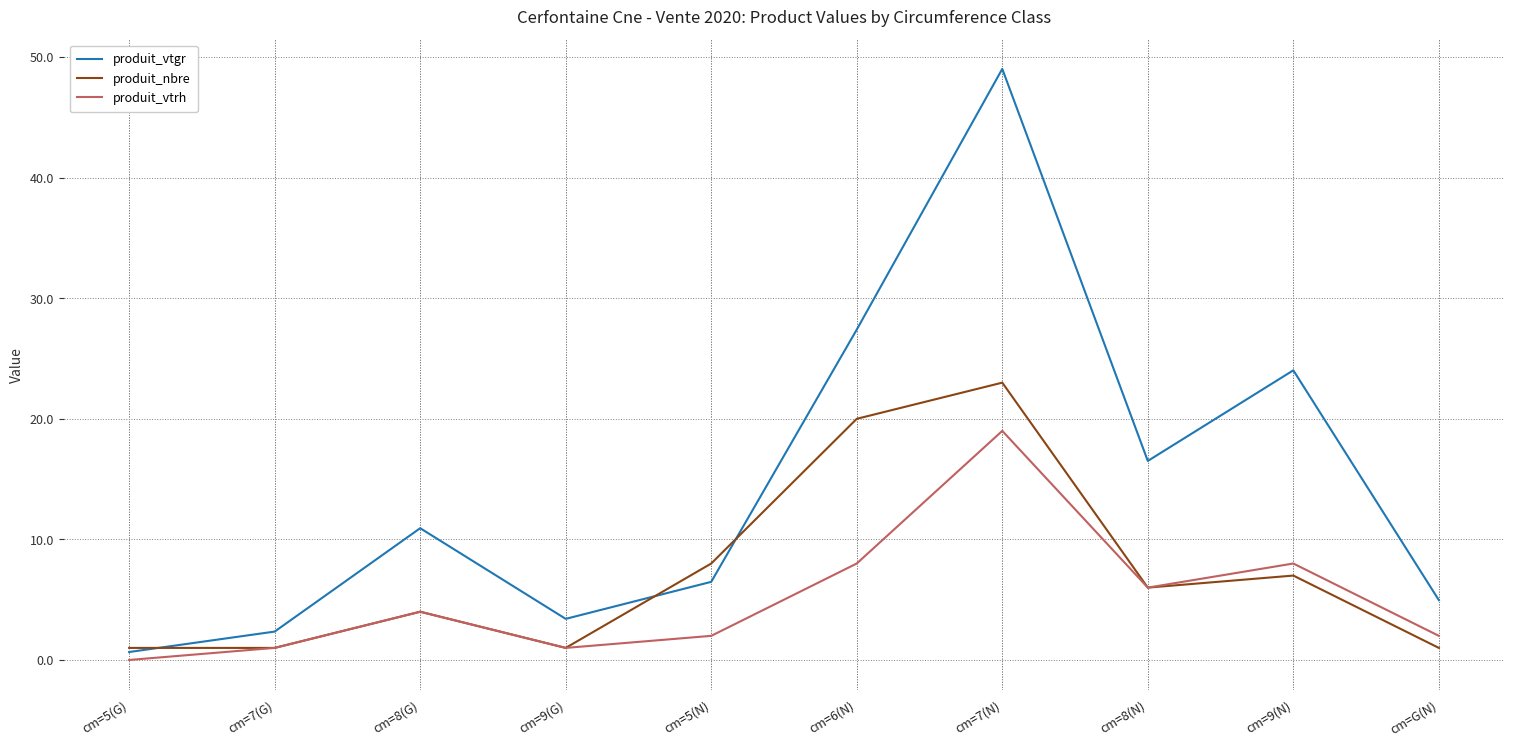

Which series has the largest total across all categories?

produit_vtgr